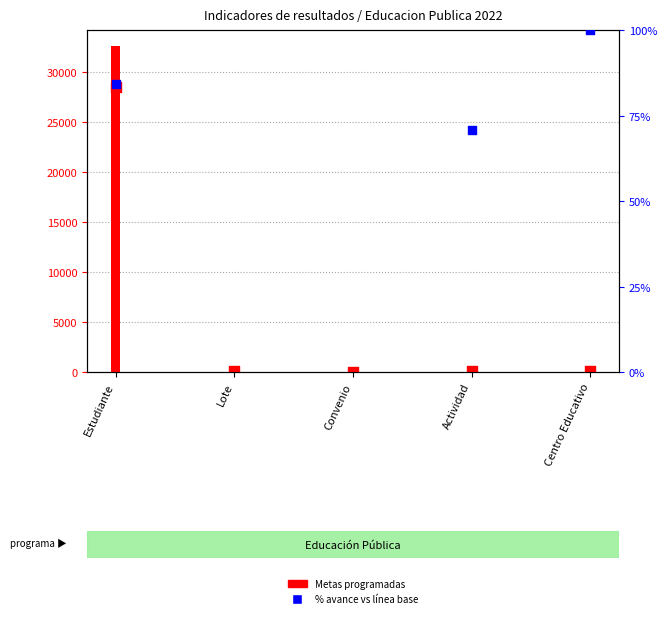

Which series has the largest total across all categories?

Metas programadas